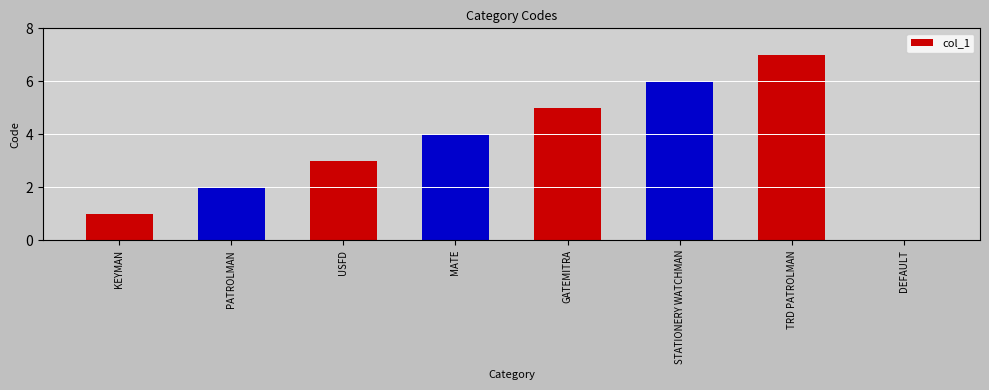

What is the approximate value at STATIONERY WATCHMAN?

6